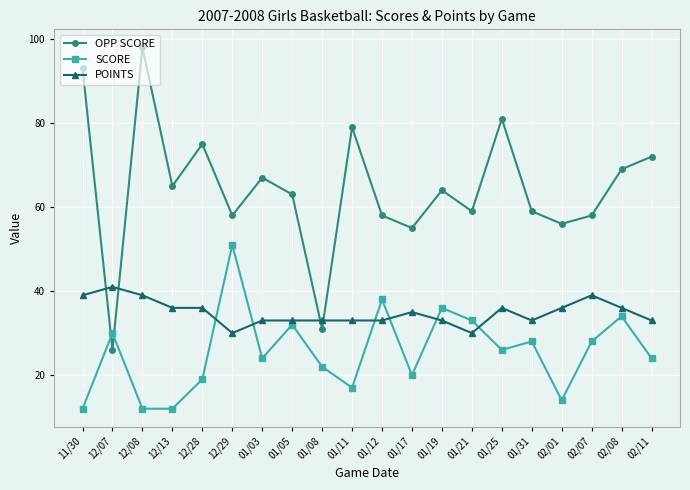

What is the value of the SCORE point at the 5th from the left?

19